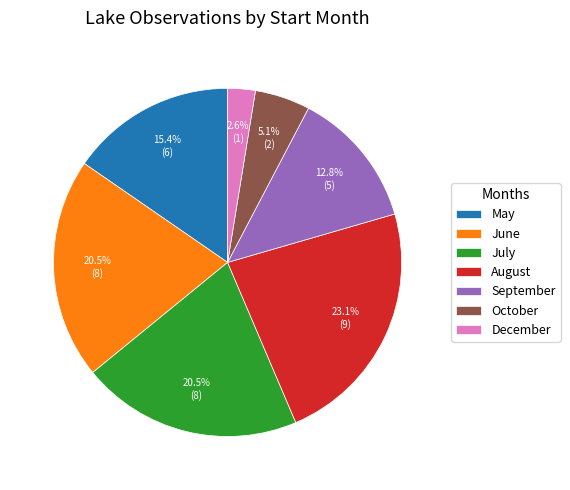

Do June and August together represent more than half of the pie?

No